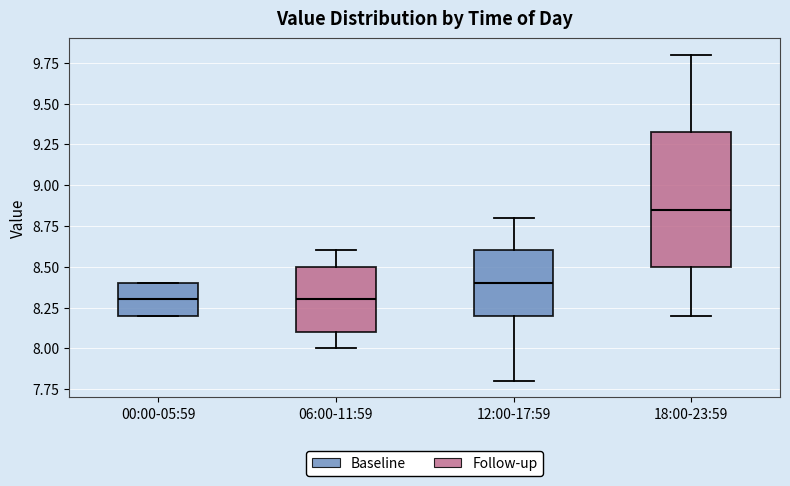

Reading left to right, read every box against the y-axis: the position of its median line, the range the box covers, and the ends of its whiskers. The values are not printed on the chart, so give them approximately, as read against the axis.

00:00-05:59: median 8.30, box 8.20 to 8.40, whiskers 8.20 to 8.40
06:00-11:59: median 8.30, box 8.10 to 8.50, whiskers 8.00 to 8.60
12:00-17:59: median 8.40, box 8.20 to 8.60, whiskers 7.80 to 8.80
18:00-23:59: median 8.85, box 8.50 to 9.35, whiskers 8.20 to 9.80